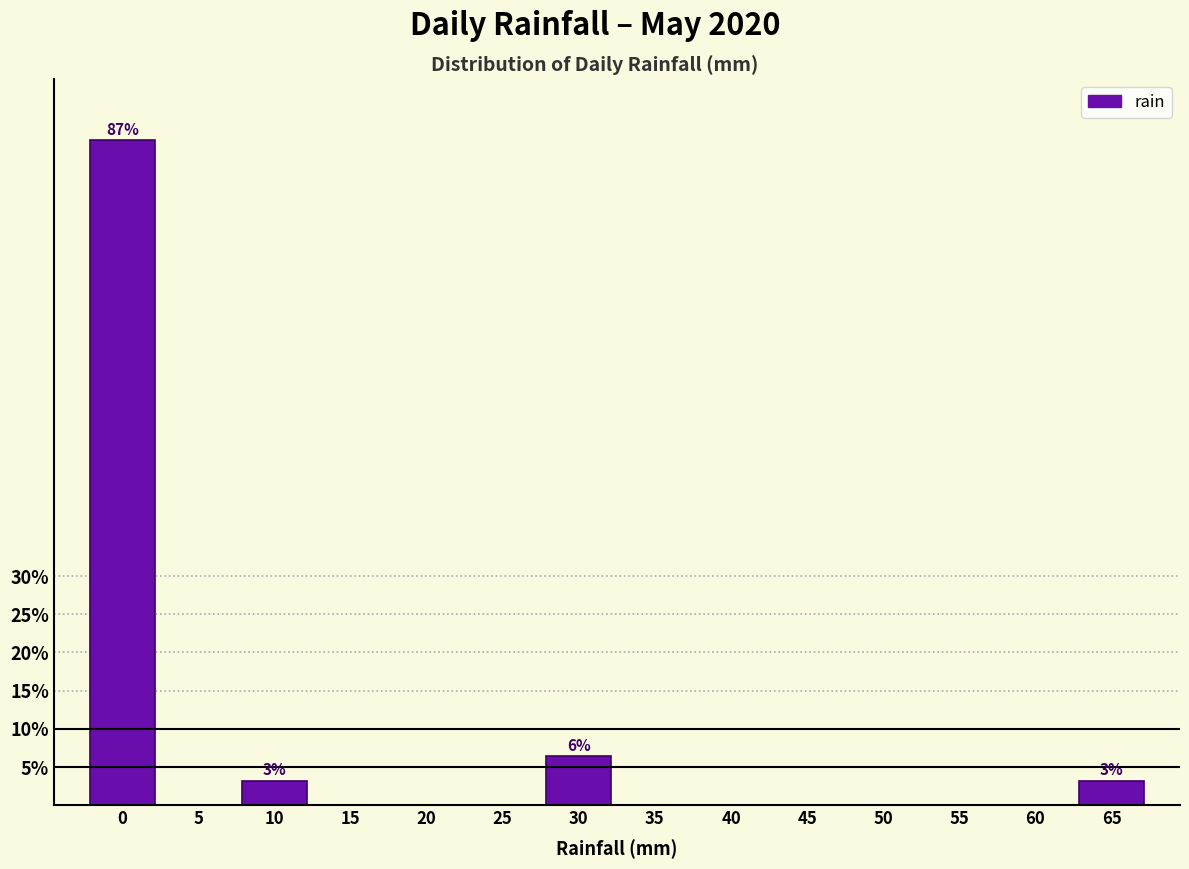

Reading left to right, transcribe all the data shown in this chart.

0=87.1	5=0.0	10=3.2	15=0.0	20=0.0	25=0.0	30=6.5	35=0.0	40=0.0	45=0.0	50=0.0	55=0.0	60=0.0	65=3.2